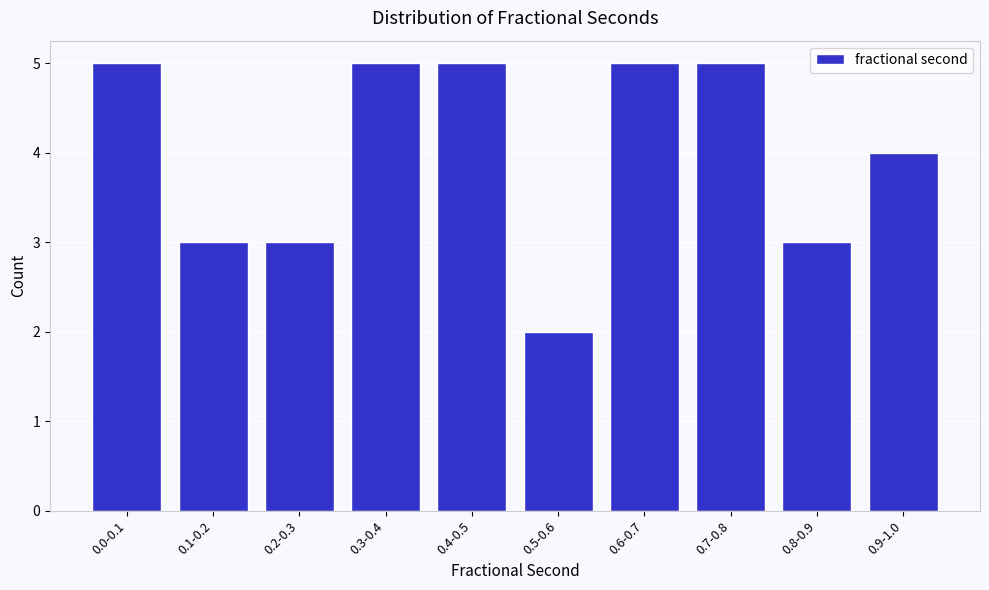

Reading right to left, what are all the values shown in this chart?

4	3	5	5	2	5	5	3	3	5